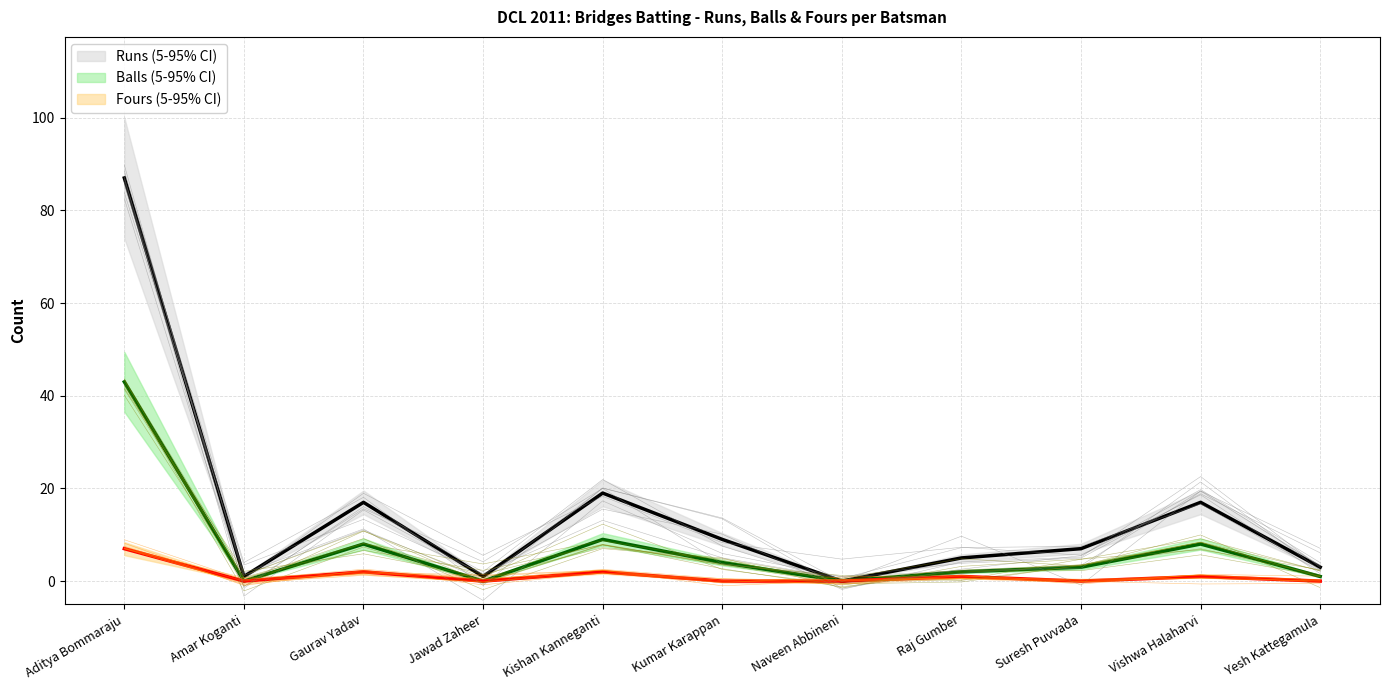

What are all the series names shown in the legend?

Runs, Balls, Fours